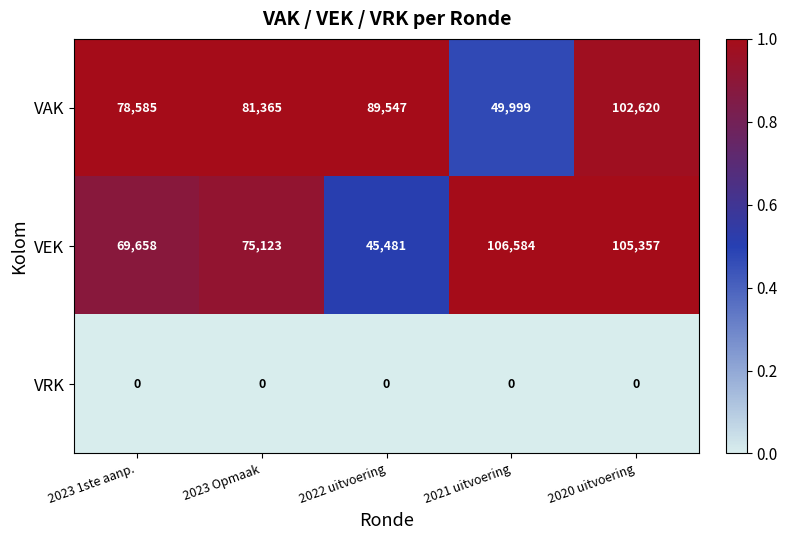

Rank the series by their maximum value, from highest to lowest.

VEK, VAK, VRK